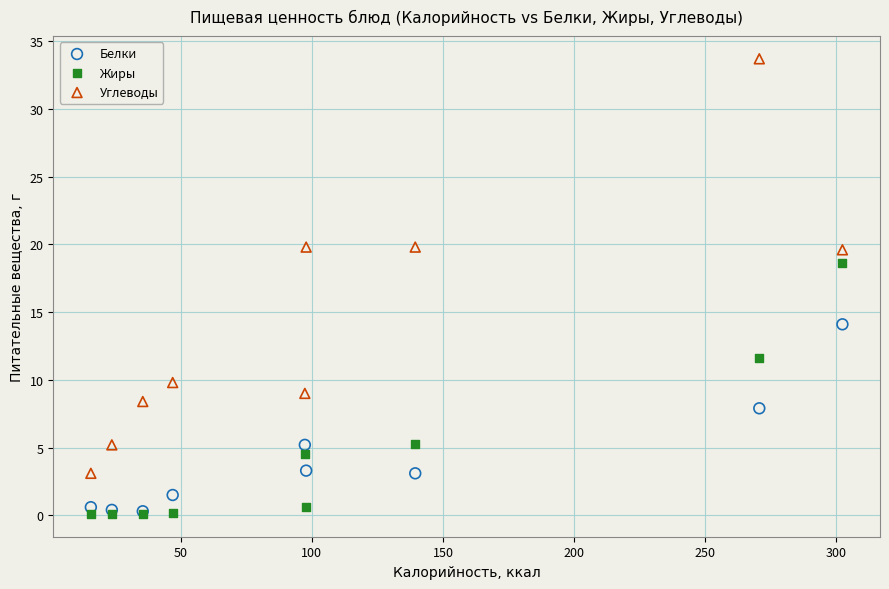

Which series has the widest spread of Y values?

Углеводы